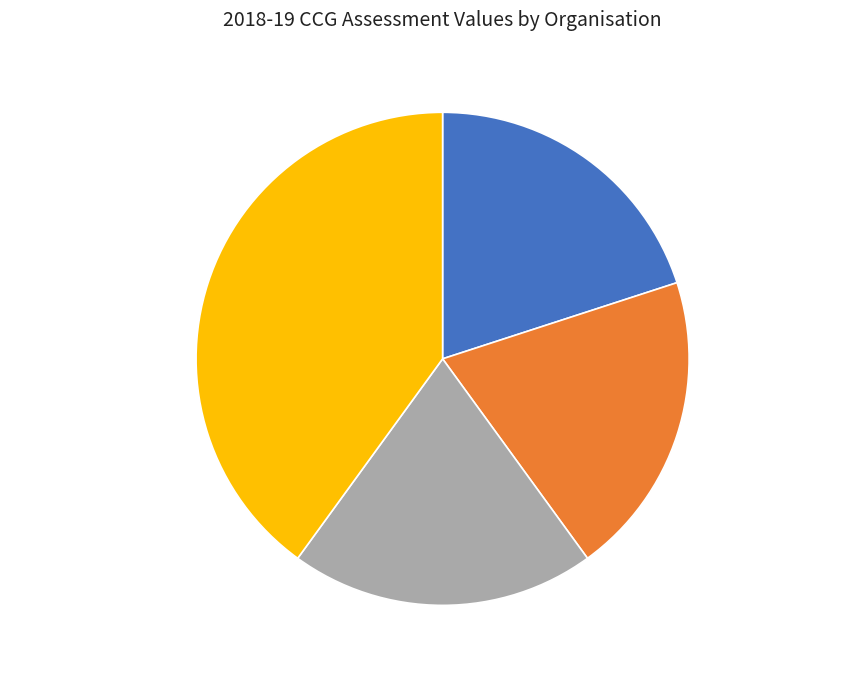

Which category has the biggest portion of the pie?

NHS South Tyneside CCG